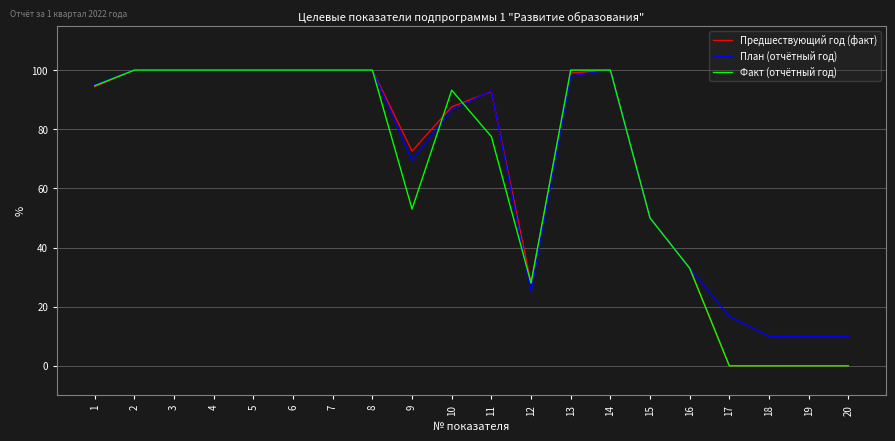

The План (отчётный год) series shows 173.1 at 14. True or false?

False